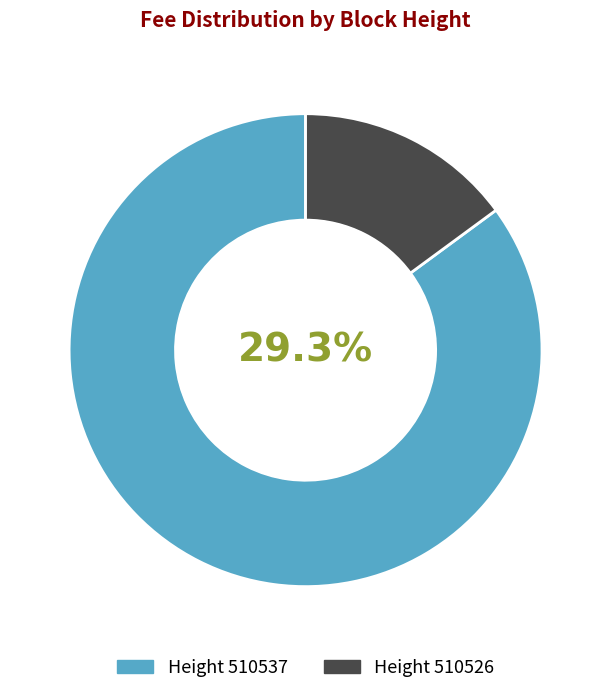

Combined, what portion of the pie is 510537 and 510526?

100.0%